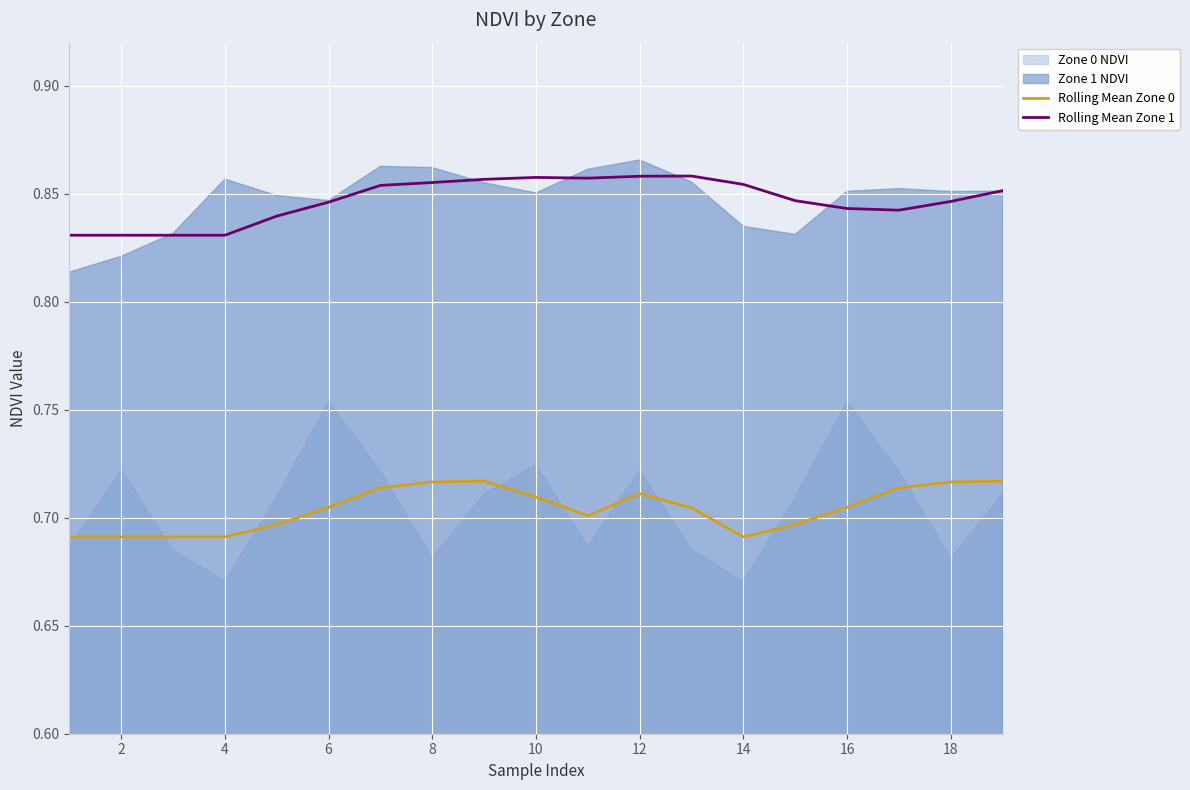

True or false: Rolling Mean Zone 0 has a value of 1.2 at 18.

False